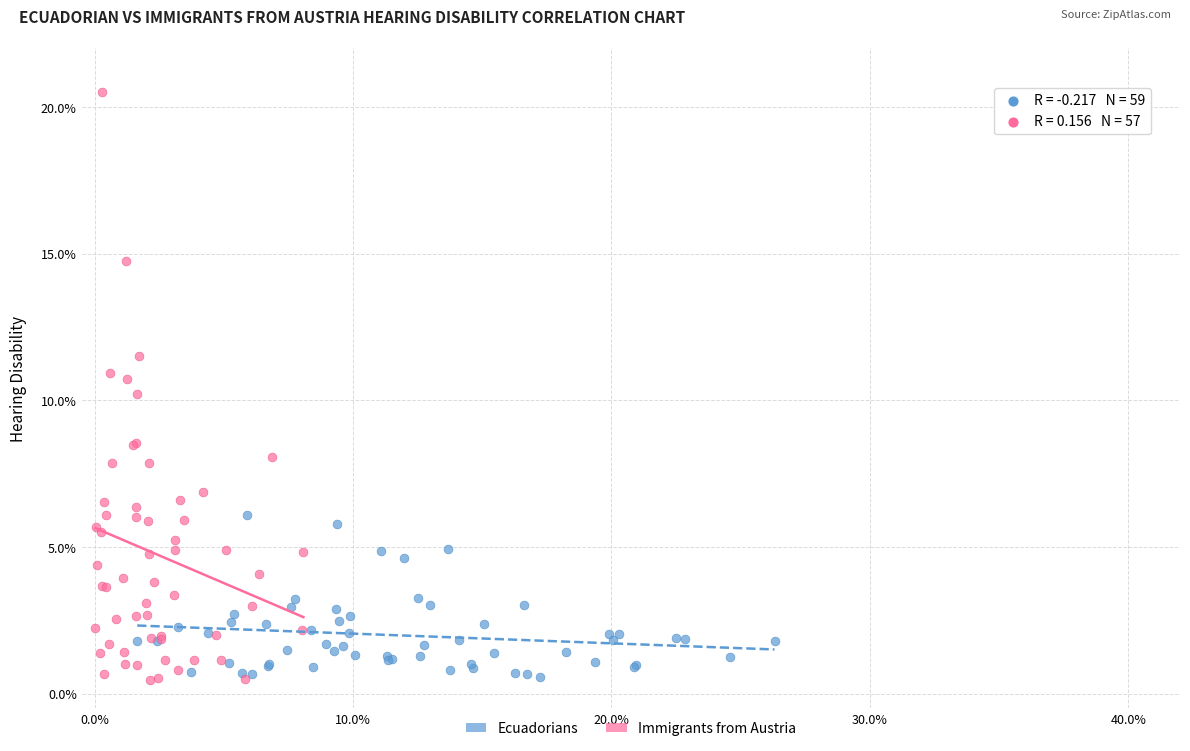

Which series has the widest spread of Y values?

Immigrants from Austria